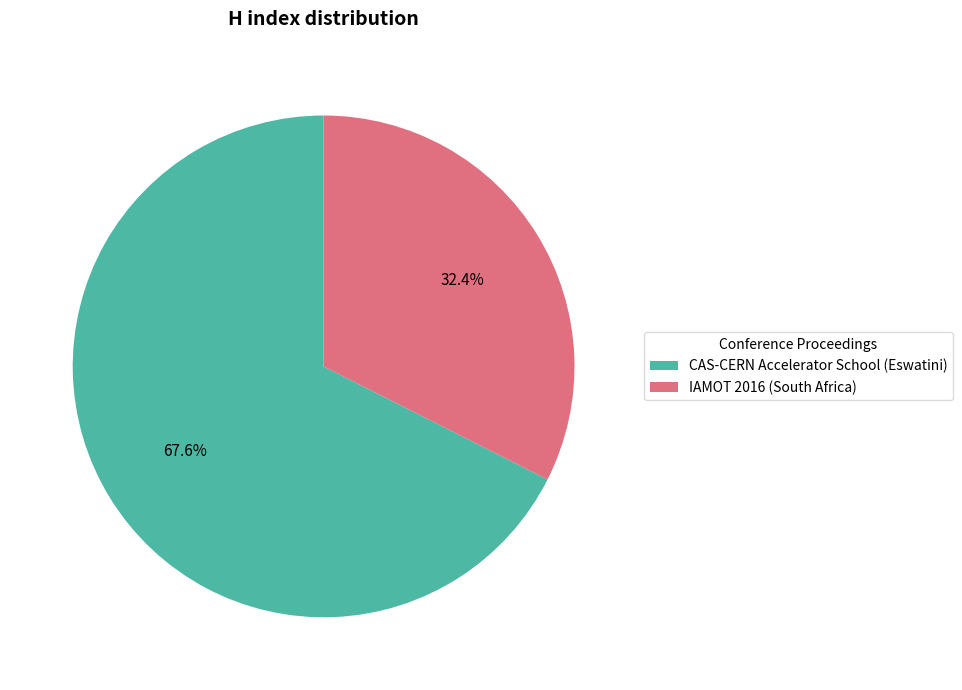

Which slice is the smallest?

IAMOT 2016 (South Africa)